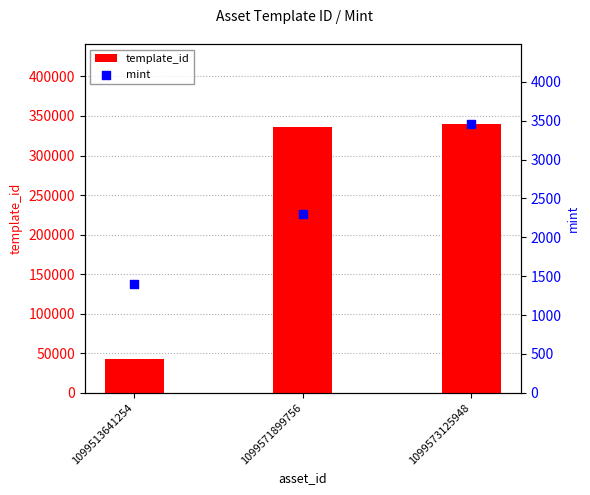

Which series has the largest total across all categories?

template_id